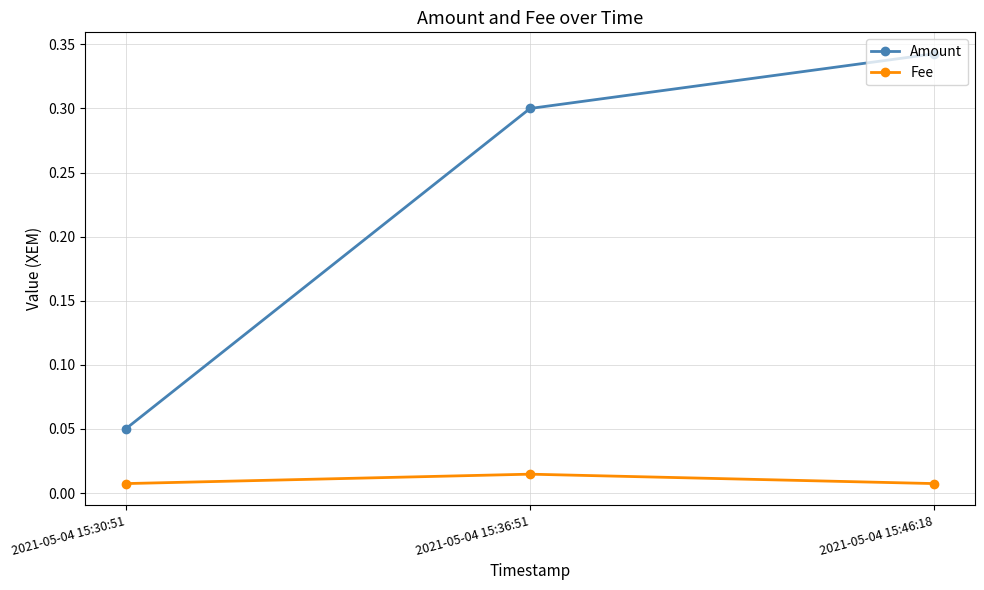

Which series has the largest total across all categories?

Amount